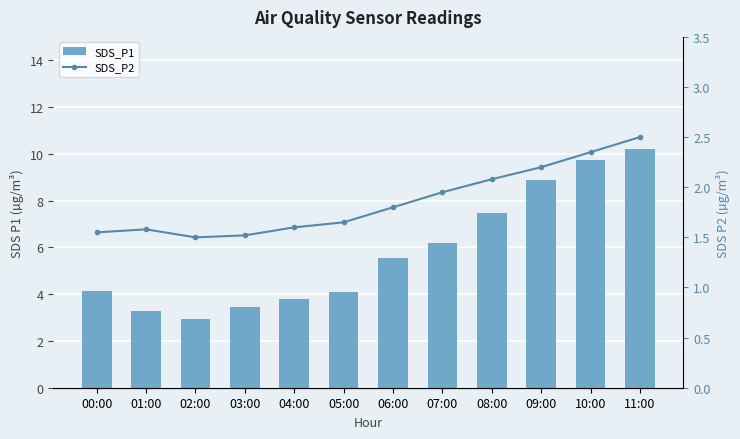

The SDS_P2 series shows 2.5 at 01:00. True or false?

False